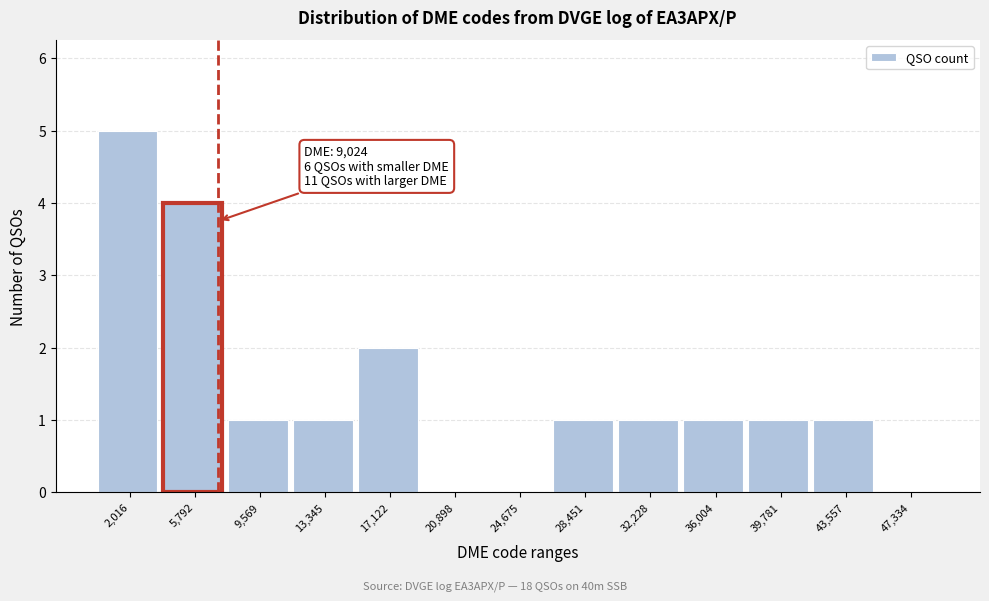

Reading left to right, extract all data points from this chart.

2,016=5	5,792=4	9,569=1	13,345=1	17,122=2	20,898=0	24,675=0	28,451=1	32,228=1	36,004=1	39,781=1	43,557=1	47,334=0